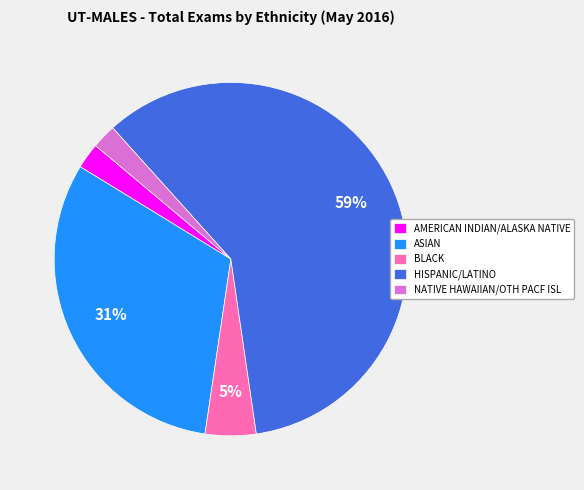

How many slices are in this pie chart?

5